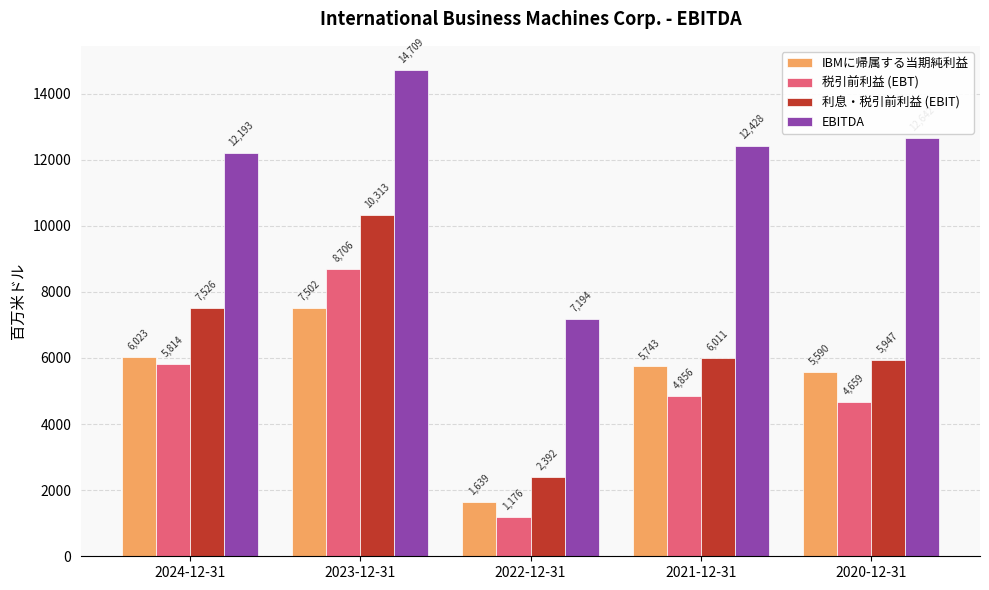

Which category has the lowest value in the 利息・税引前利益 (EBIT) series?

2022-12-31